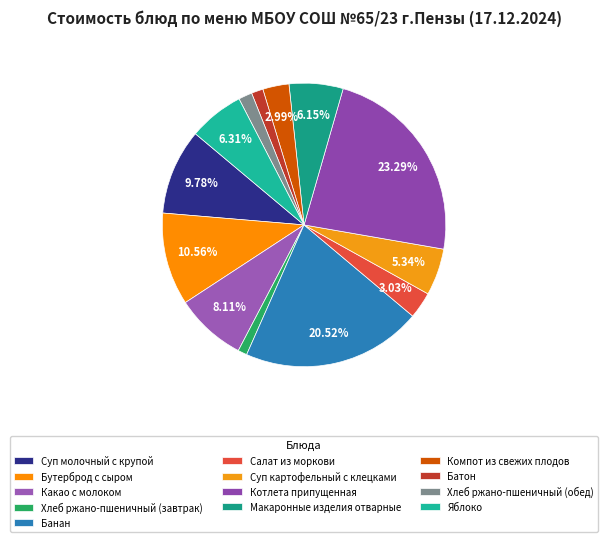

Which category has the biggest portion of the pie?

Котлета припущенная